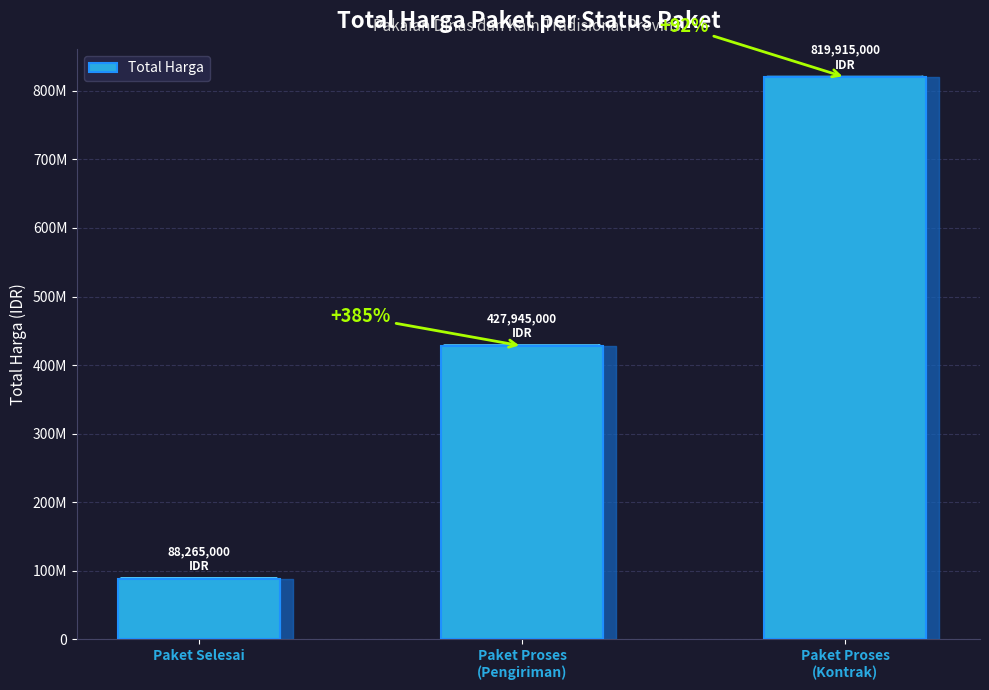

At which category does the chart reach its peak across all series?

Paket Proses
(Kontrak)